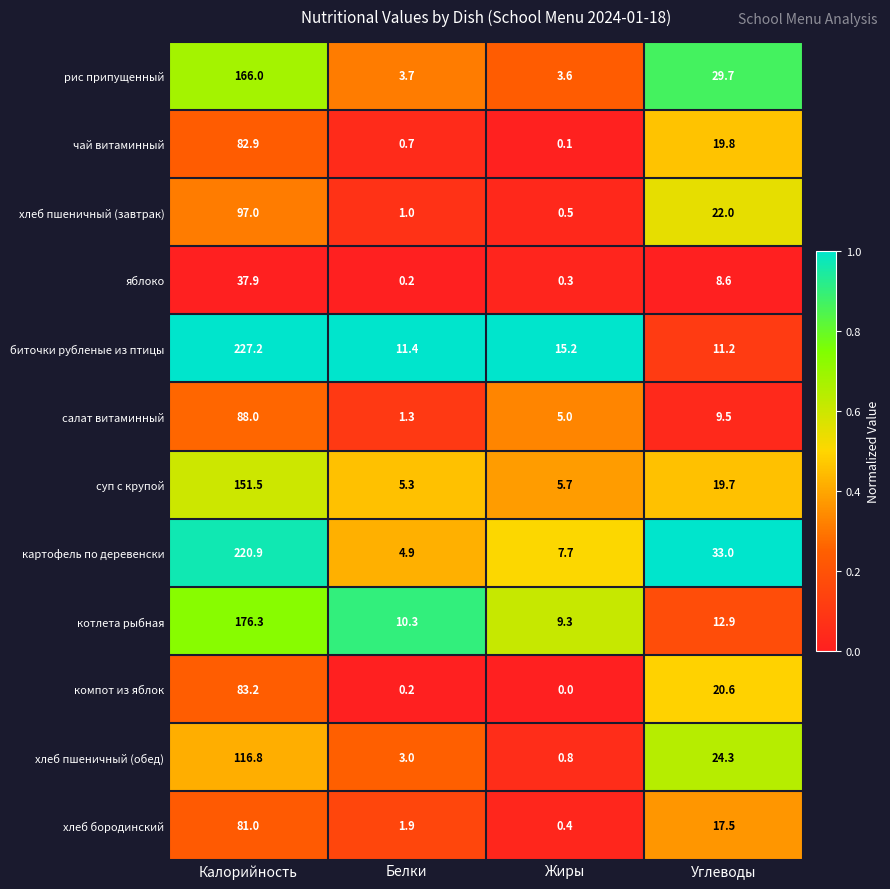

Between Белки and Жиры, which series saw the biggest shift?

биточки рубленые из птицы